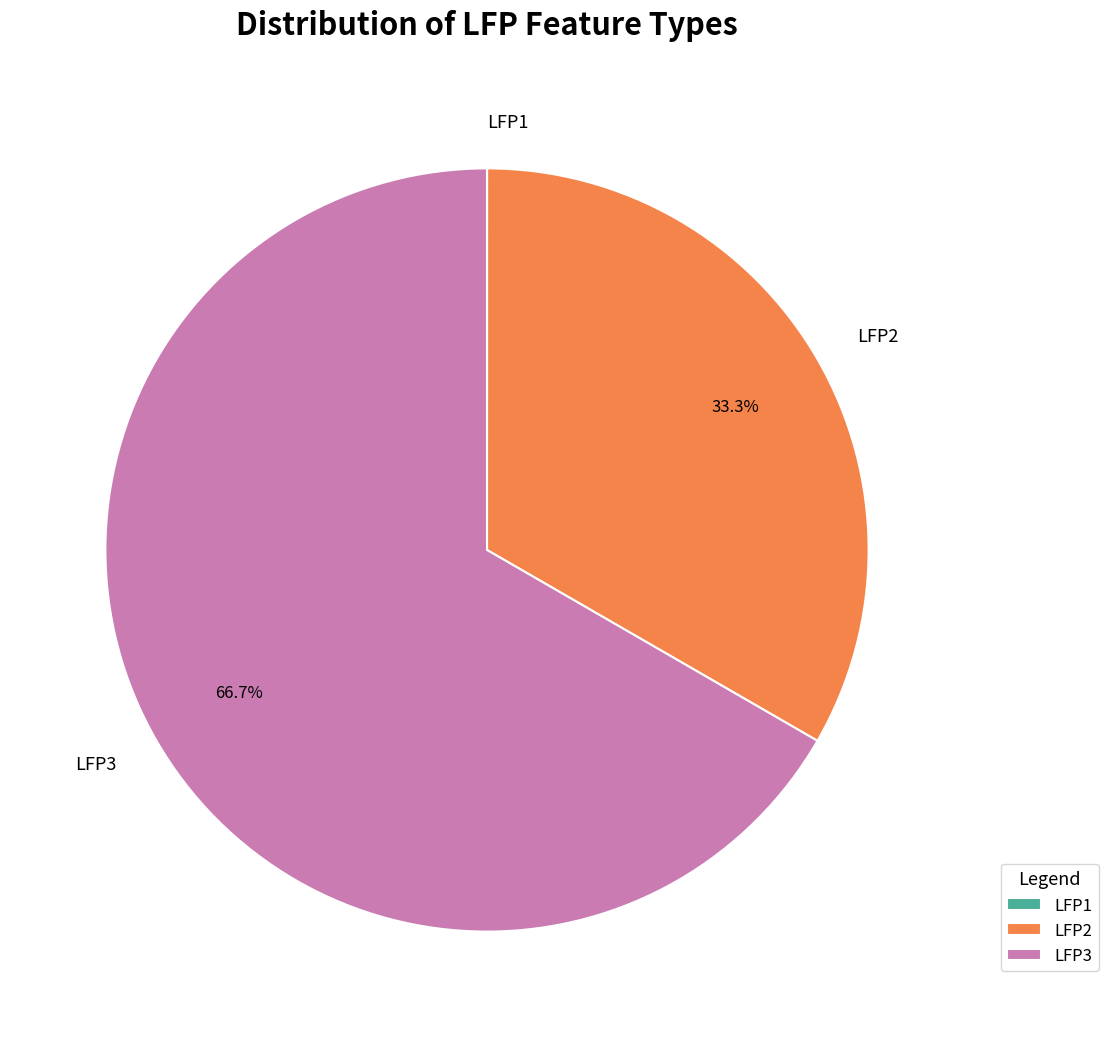

Between LFP2 and LFP3, which is larger?

LFP3